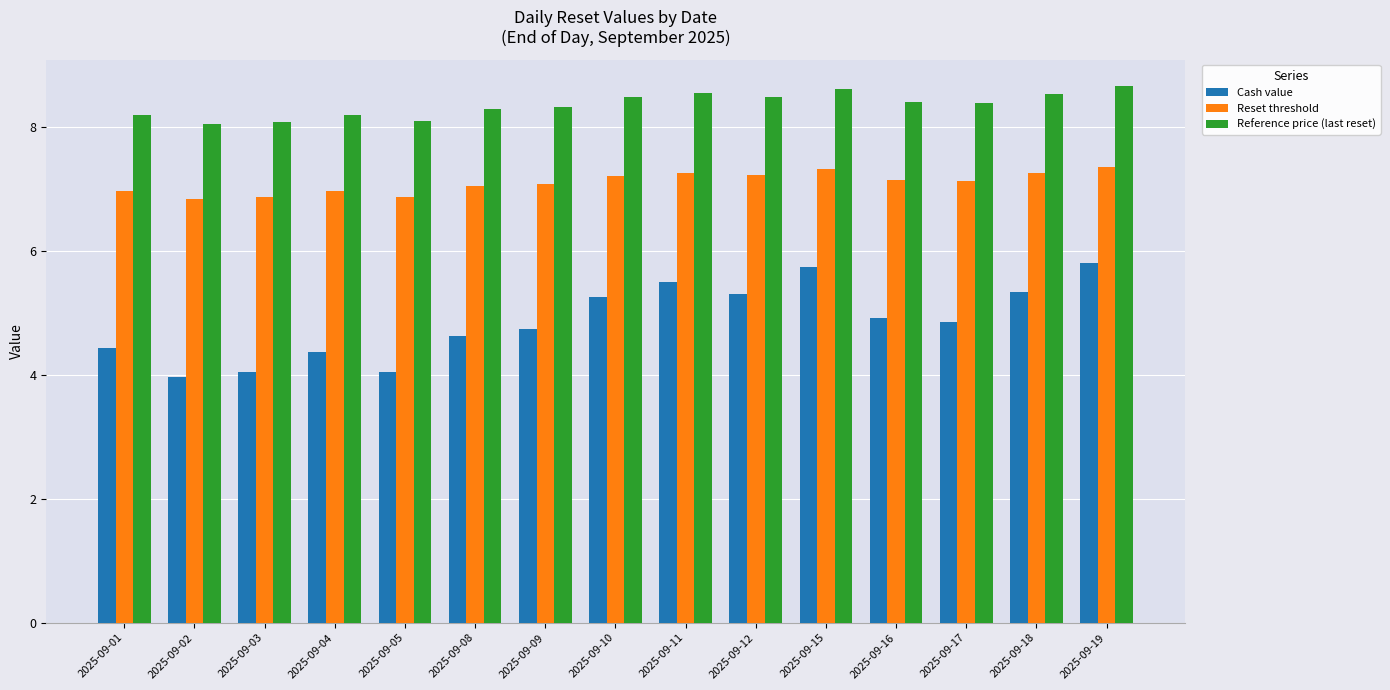

What is the sum of the Cash value values at 2025-09-10 and 2025-09-16?

10.2